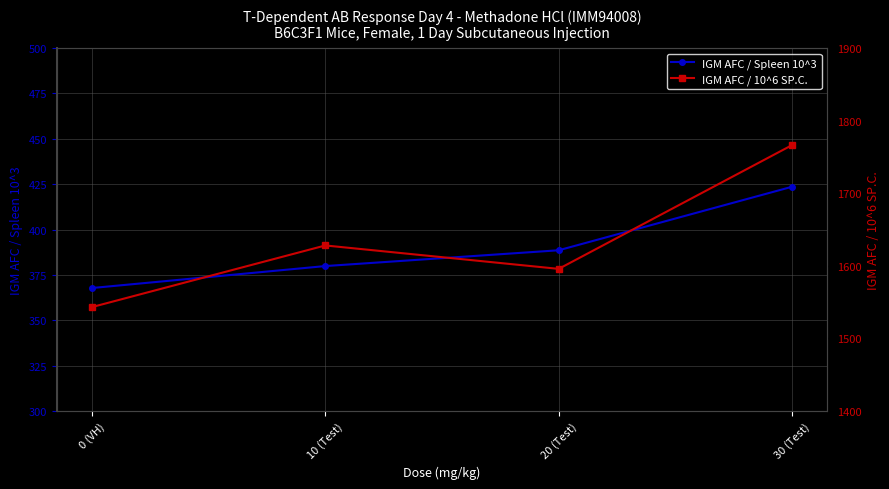

Reading right to left, extract all data points from this chart.

IGM AFC / Spleen 10^3: 30 (Test)=423.6	20 (Test)=388.6	10 (Test)=379.9	0 (VH)=367.8
IGM AFC / 10^6 SP.C.: 30 (Test)=1766.4	20 (Test)=1595.9	10 (Test)=1628.1	0 (VH)=1543.2